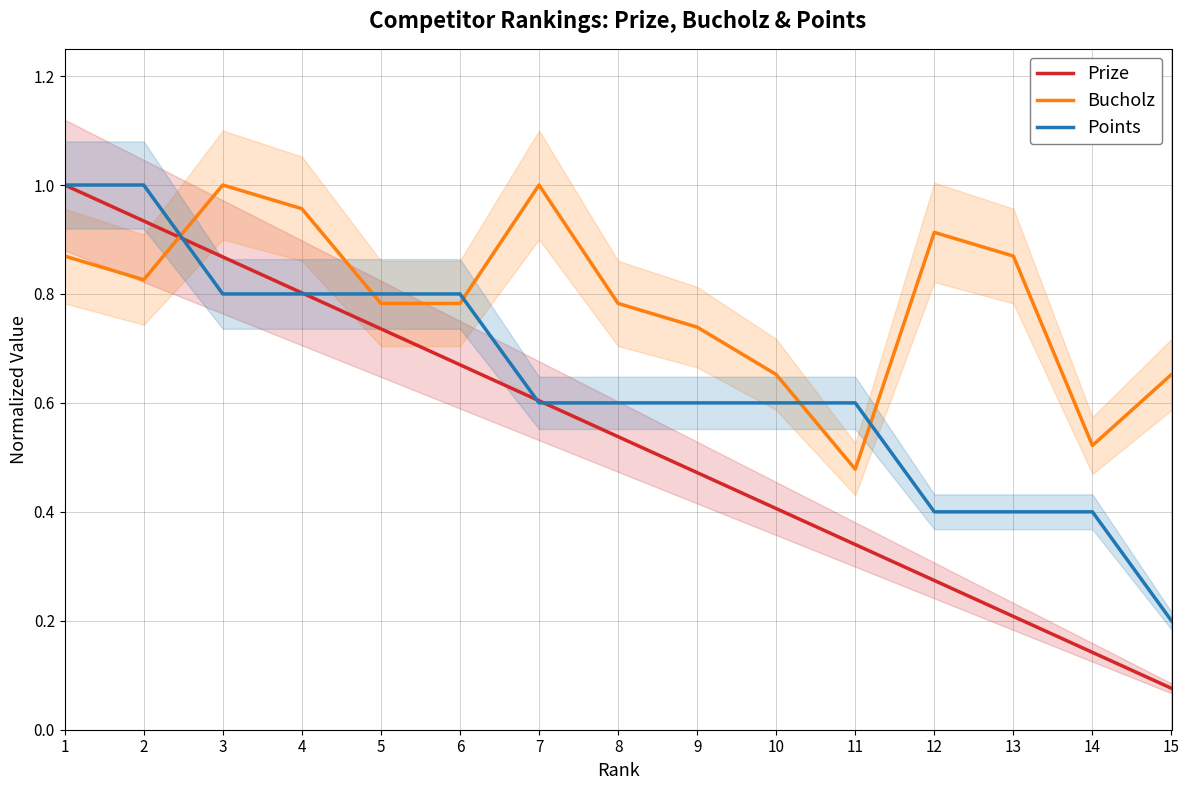

Where is Prize nearest to the value 0?

15